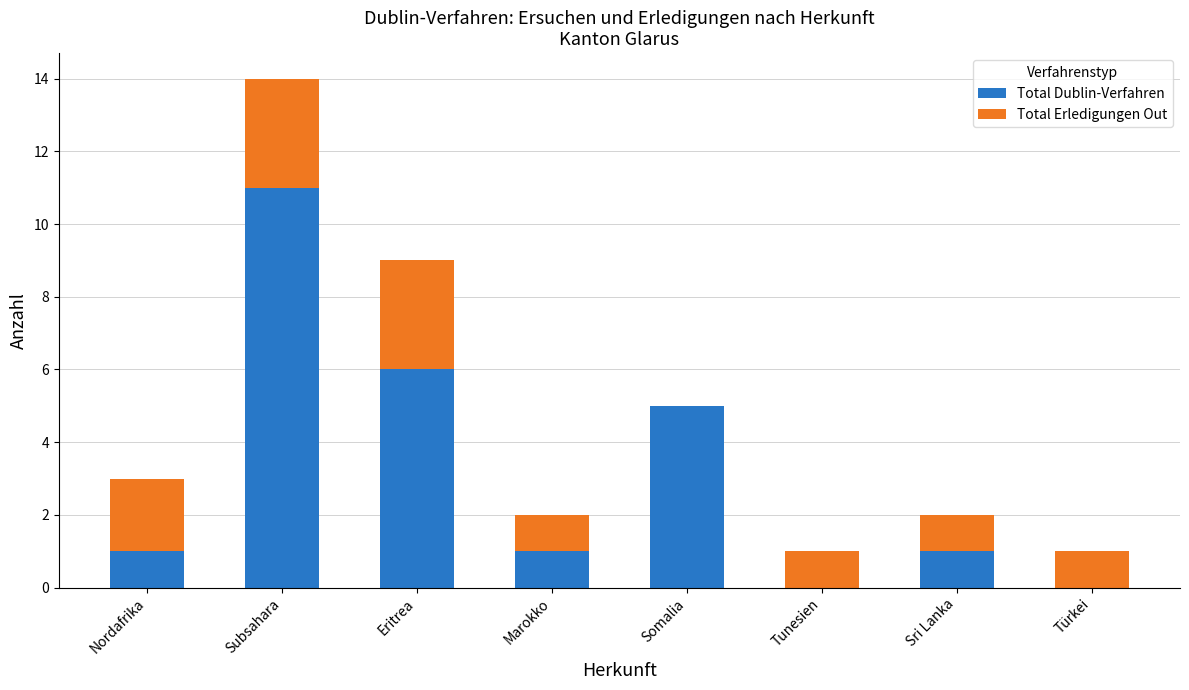

Is it true that Total Dublin-Verfahren equals 11 at Subsahara?

True